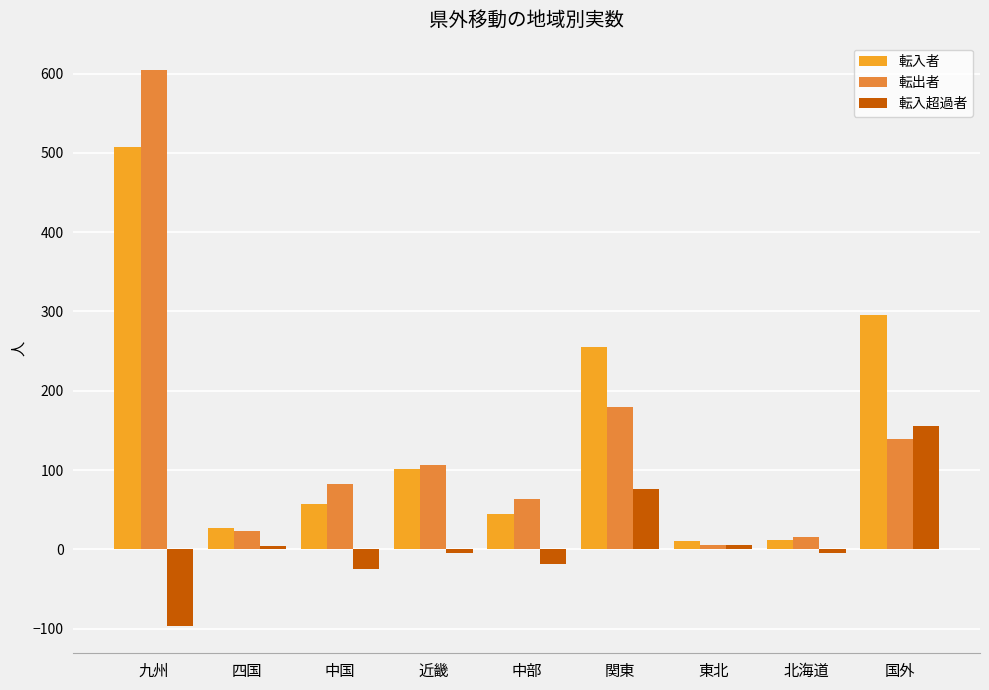

What is the value of the 転入者 bar at the 4th from the left?

101